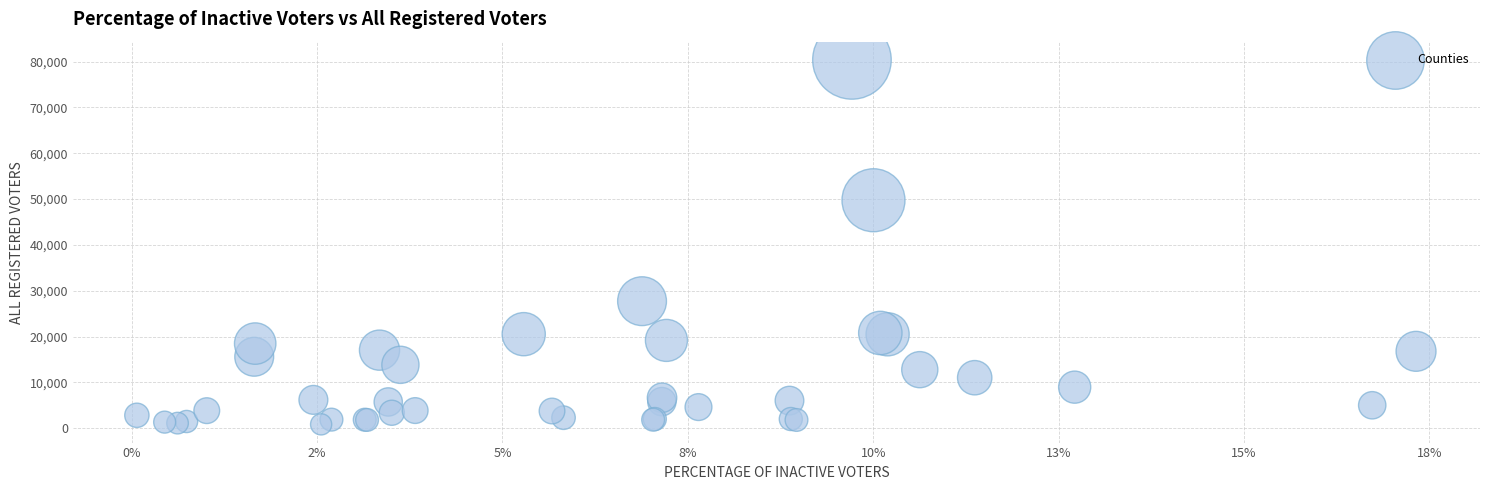

What Y value in the scatter plot is closest to 40621?

49760